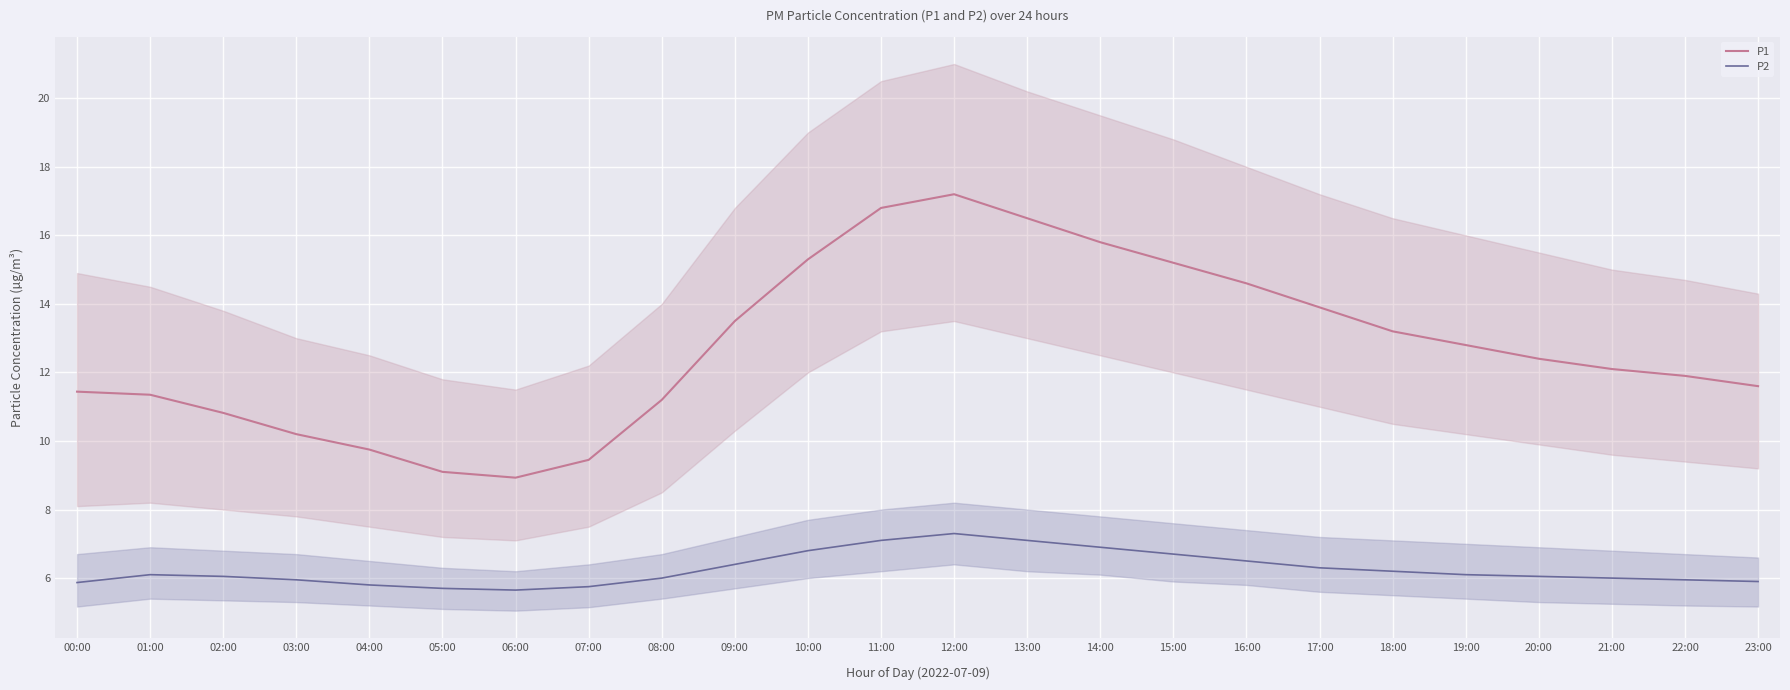

Reading left to right, what are all the values shown in this chart?

P1: 00:00=11.4	01:00=11.3	02:00=10.8	03:00=10.2	04:00=9.8	05:00=9.1	06:00=8.9	07:00=9.4	08:00=11.2	09:00=13.5	10:00=15.3	11:00=16.8	12:00=17.2	13:00=16.5	14:00=15.8	15:00=15.2	16:00=14.6	17:00=13.9	18:00=13.2	19:00=12.8	20:00=12.4	21:00=12.1	22:00=11.9	23:00=11.6
P2: 00:00=5.9	01:00=6.1	02:00=6.0	03:00=6.0	04:00=5.8	05:00=5.7	06:00=5.7	07:00=5.8	08:00=6.0	09:00=6.4	10:00=6.8	11:00=7.1	12:00=7.3	13:00=7.1	14:00=6.9	15:00=6.7	16:00=6.5	17:00=6.3	18:00=6.2	19:00=6.1	20:00=6.0	21:00=6.0	22:00=6.0	23:00=5.9